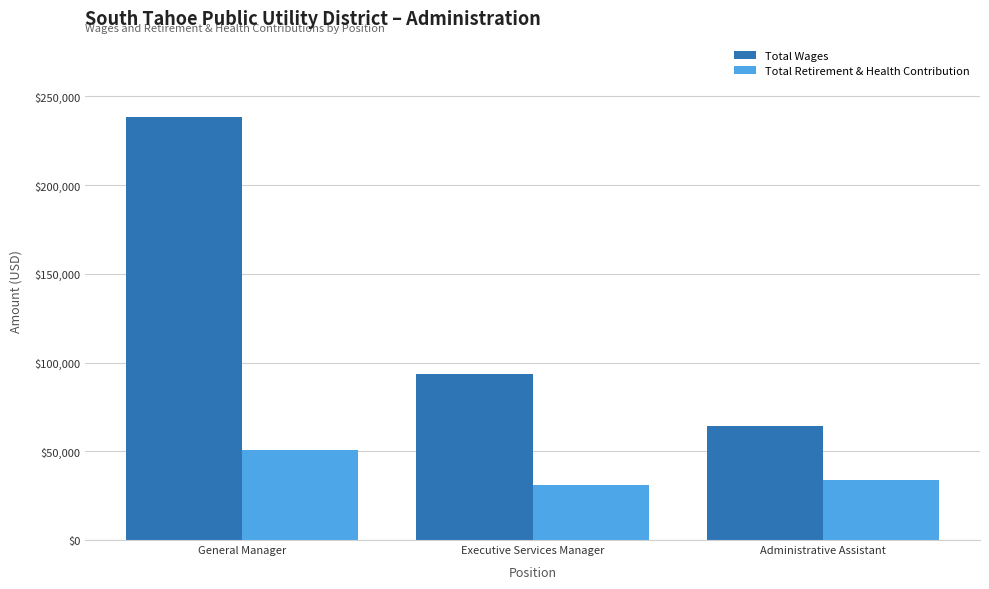

Which series changed the most between General Manager and Administrative Assistant?

Total Wages